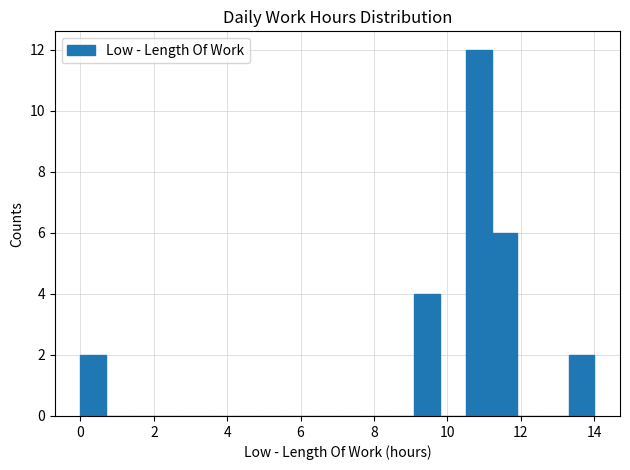

Around what value on the x-axis is the tallest bar? Give the approximate position of its centre, as read against the axis.

10.8